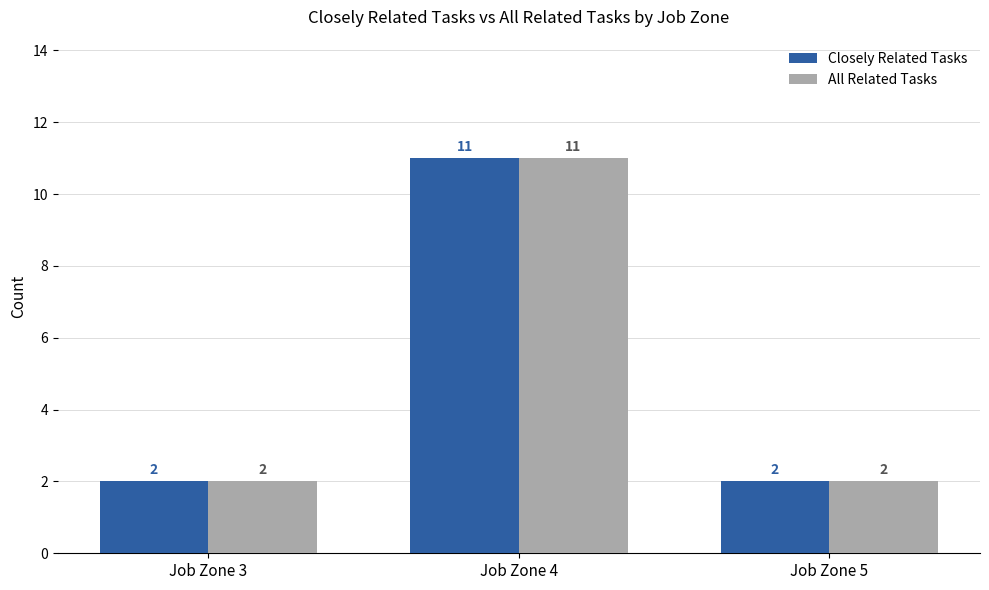

What is the approximate value of Closely Related Tasks at Job Zone 3?

2